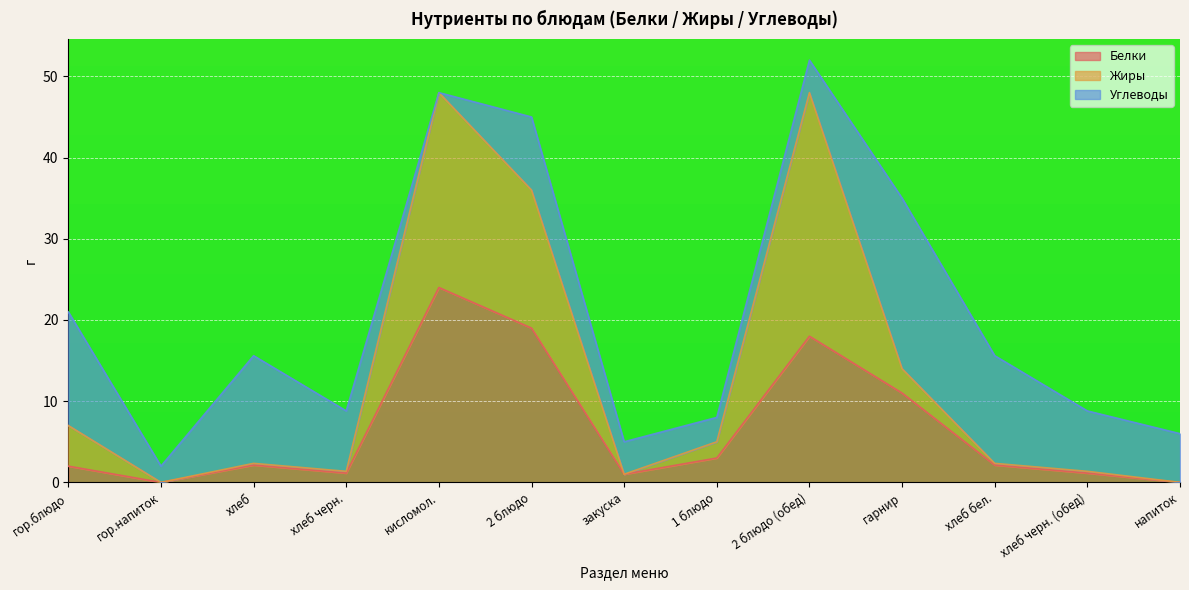

In Жиры, how many points are higher than both neighbors (excluding endpoints)?

3